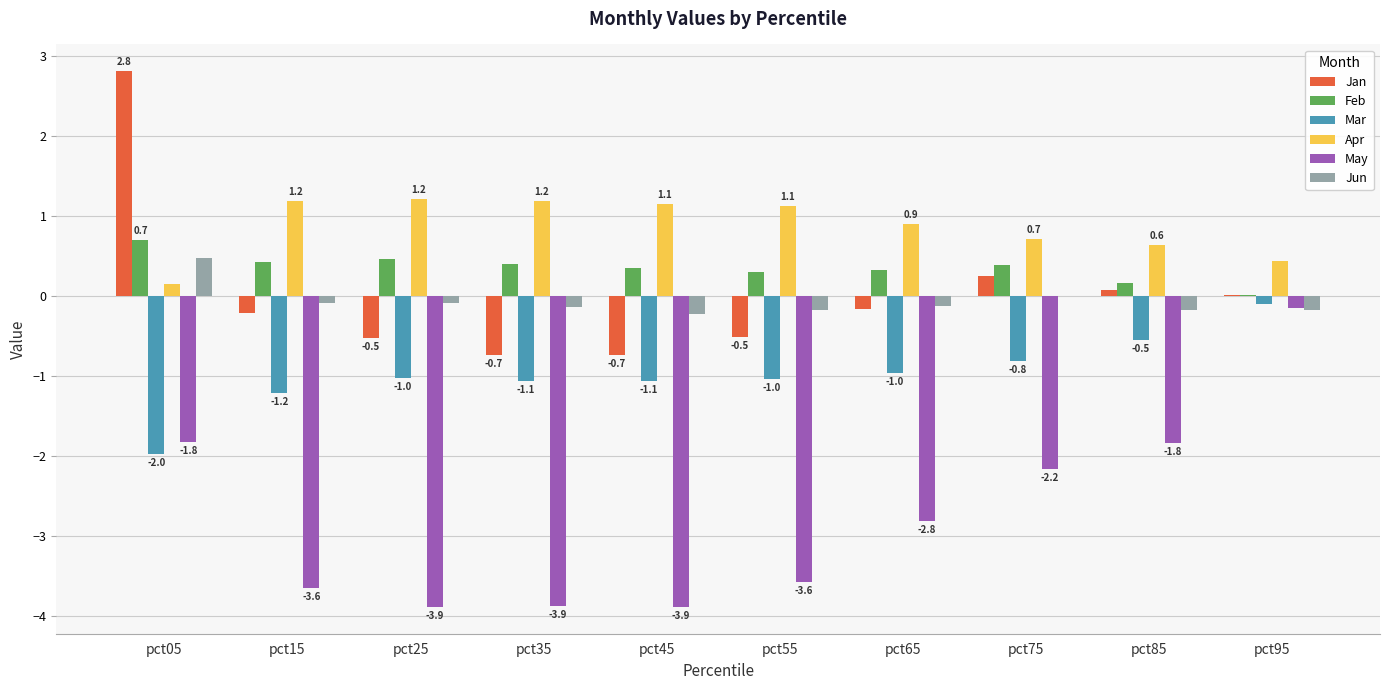

Read the Mar value at pct65.

-1.0